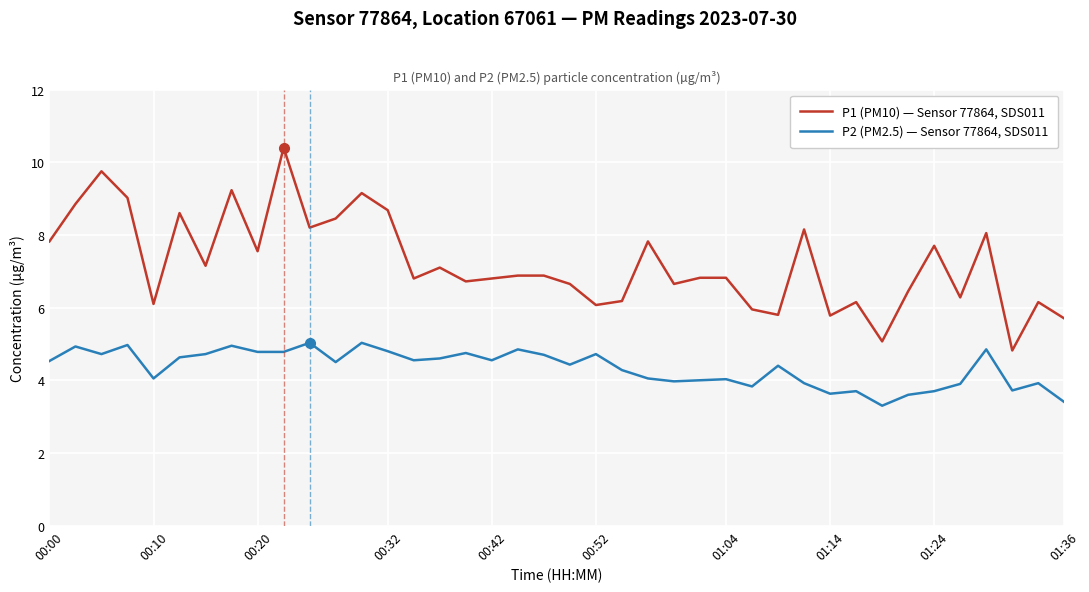

True or false: P2 (PM2.5) — Sensor 77864, SDS011 and P1 (PM10) — Sensor 77864, SDS011 intersect in this chart.

False